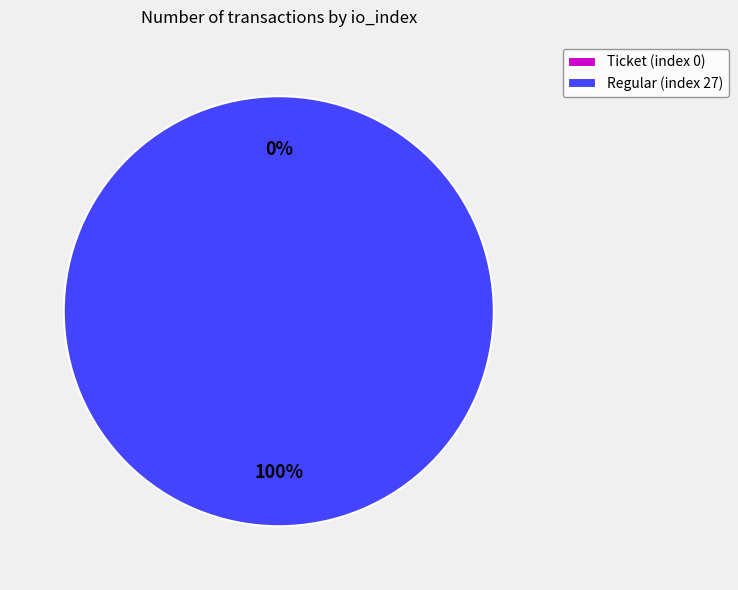

To the nearest percent, what is the combined percentage of Ticket (index 0) and Regular (index 27)?

100%